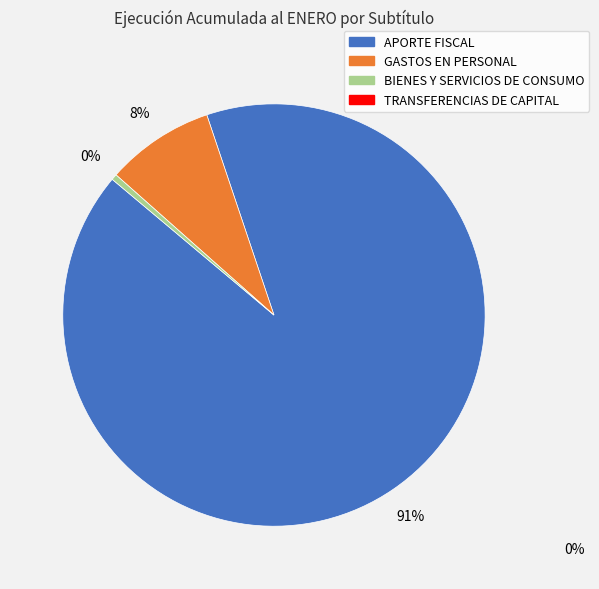

Count the number of slices in the pie.

3